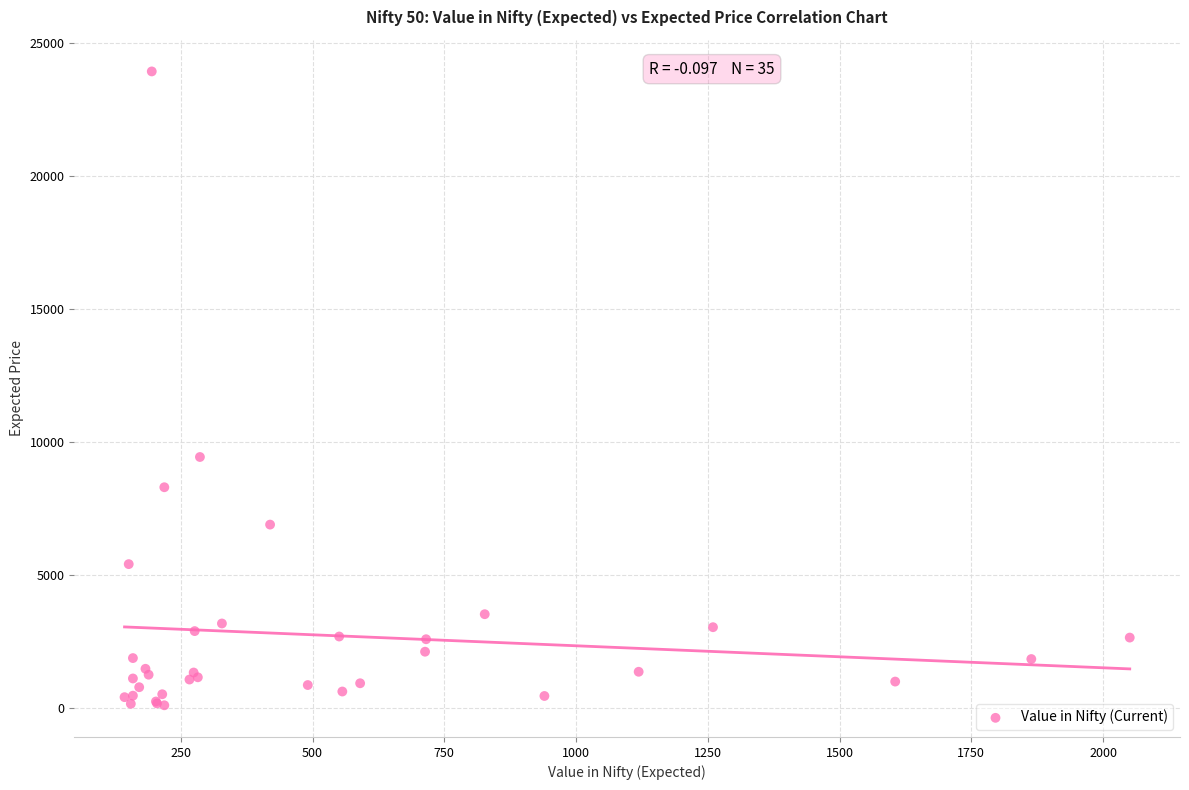

What Y value in the scatter plot is closest to 12028?

9448.5